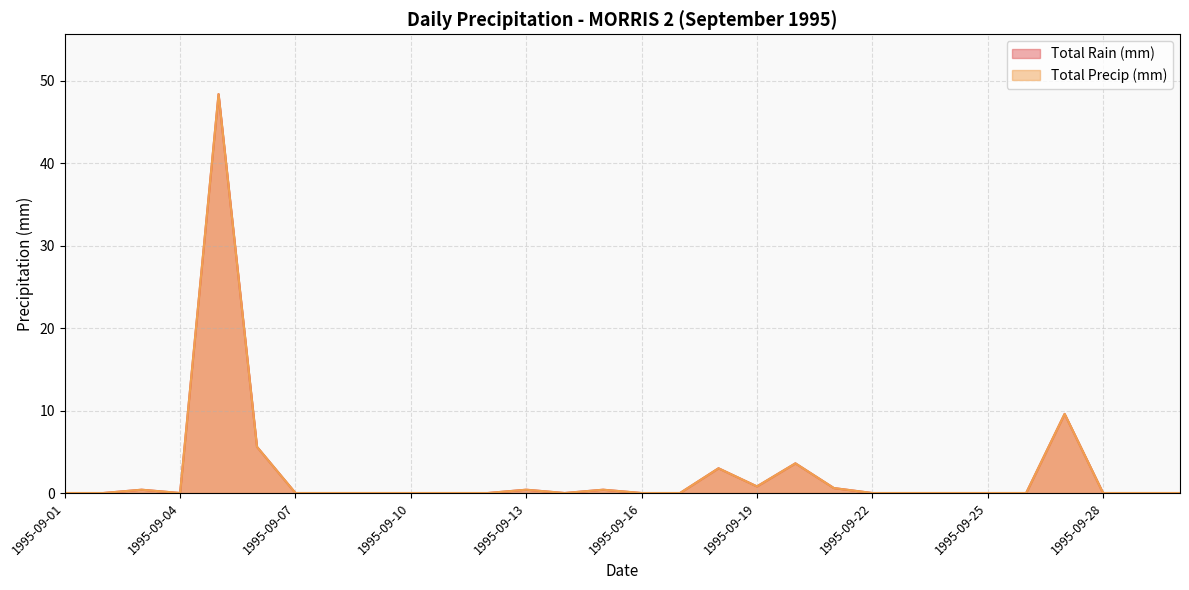

True or false: Total Rain (mm) and Total Precip (mm) intersect in this chart.

False